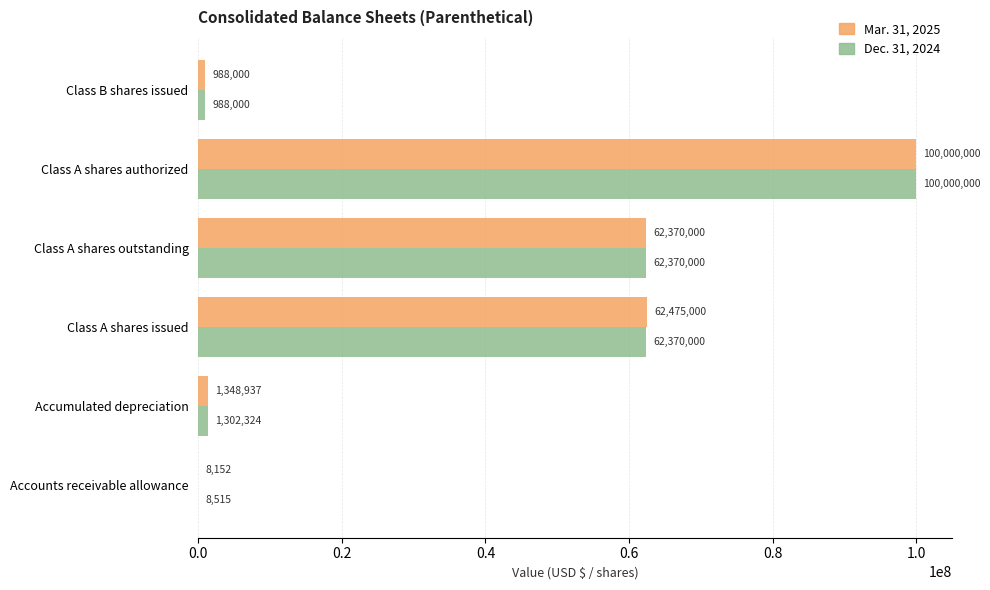

What value does the Dec. 31, 2024 series have at Class B shares issued, to the nearest 100?

988000